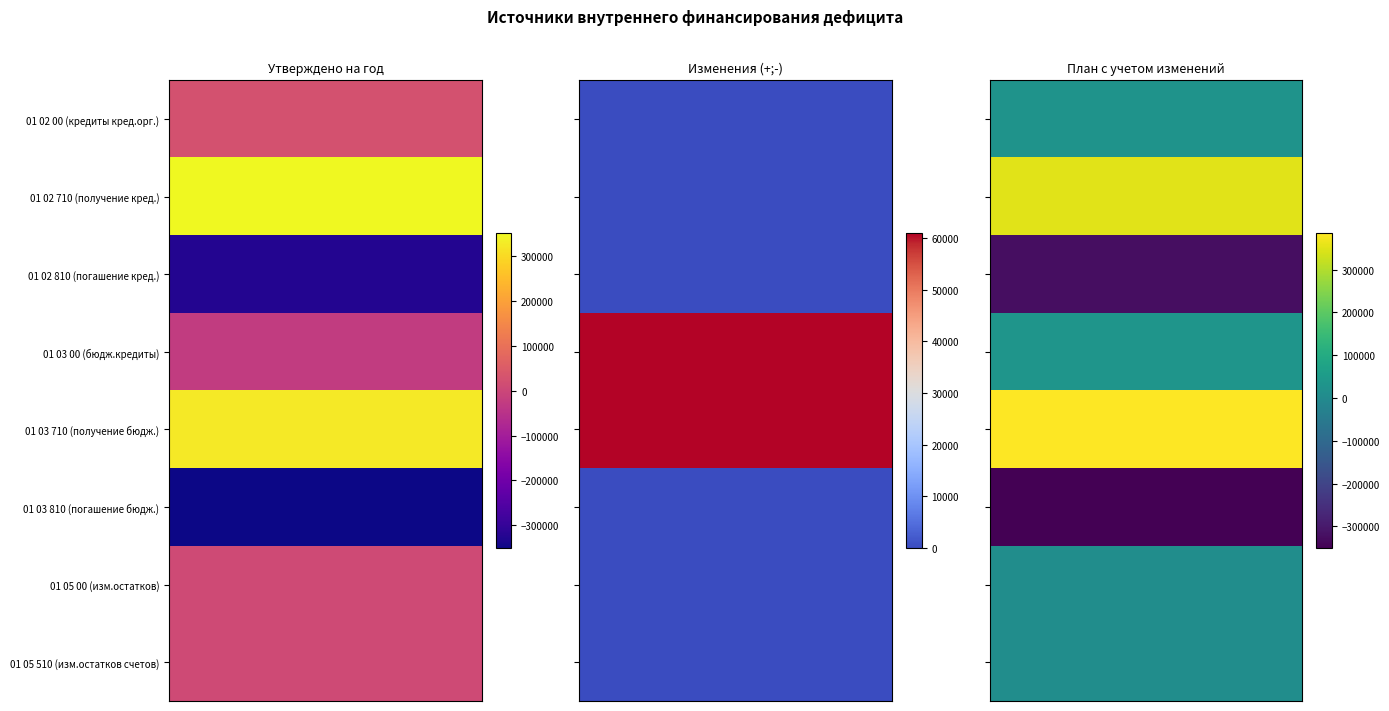

The  01 02 00 00 04 0000 710 series shows 229527.5 at 1. True or false?

False